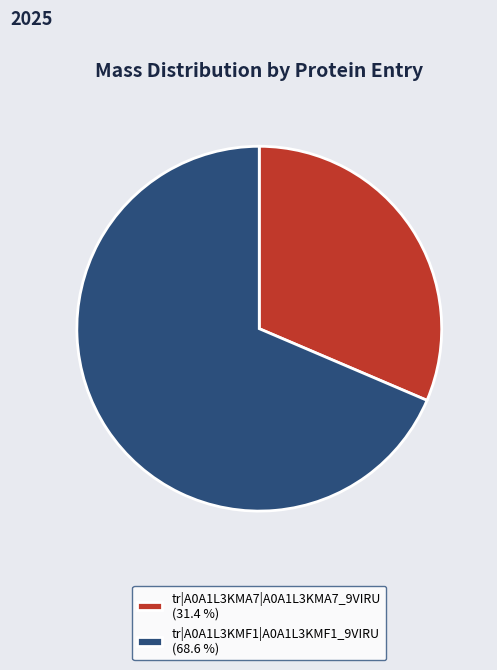

Approximately how many times larger is the value at tr|A0A1L3KMA7|A0A1L3KMA7_9VIRU (31.4 %) compared to tr|A0A1L3KMF1|A0A1L3KMF1_9VIRU (68.6 %)?

0.5